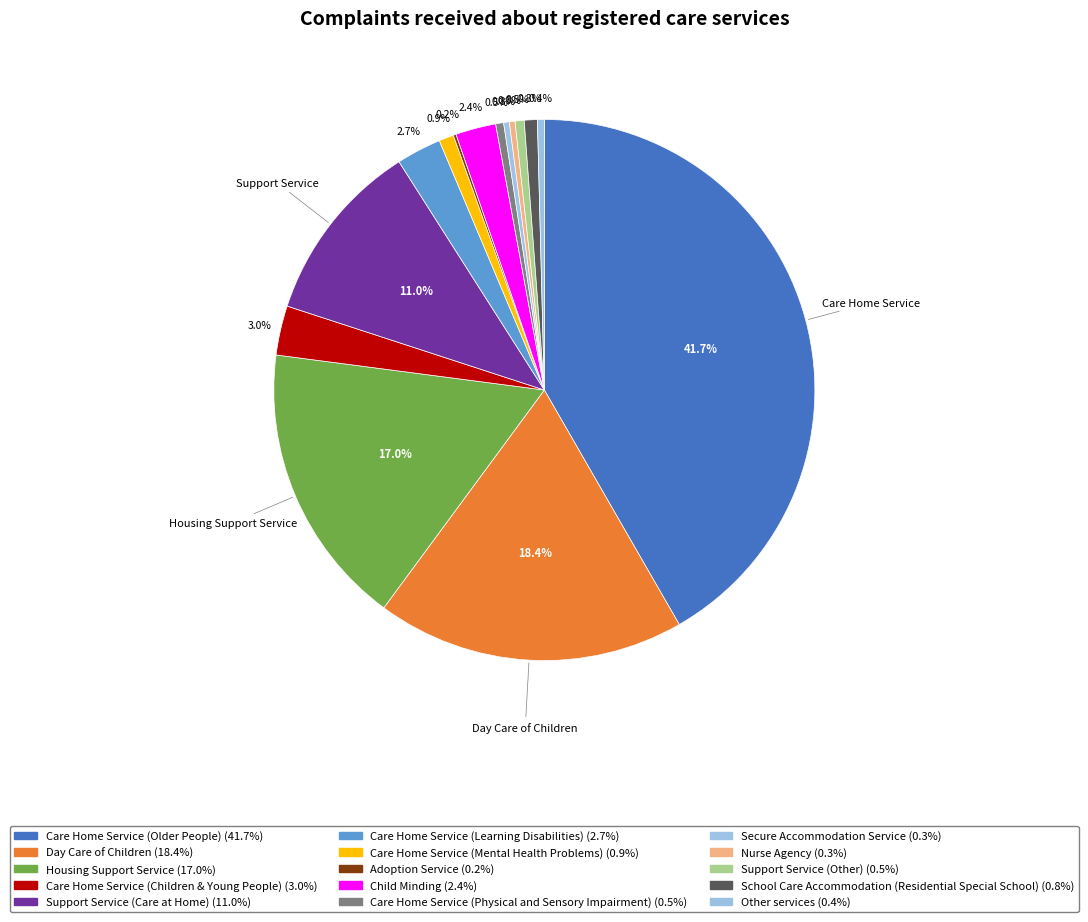

The Support Service (Other) slice represents 1% of the pie. True or false?

True